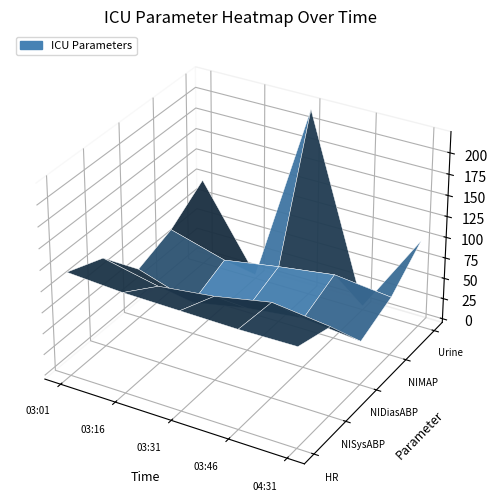

Reading right to left, extract all data points from this chart.

HR: 114.0	113.0	114.0	115.0	119.0
NISysABP: 101.0	109.0	96.0	88.0	102.0
NIDiasABP: 48.0	55.0	47.0	34.0	55.0
NIMAP: 65.7	73.0	63.3	52.0	70.7
Urine: 100.0	0.0	220.0	0.0	100.0